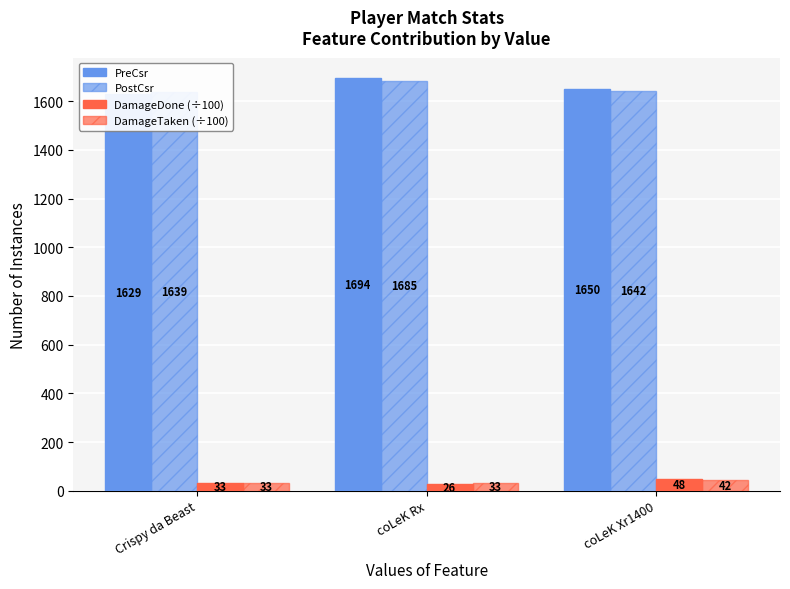

What is the label of the 1st bar from the left?

Crispy da Beast